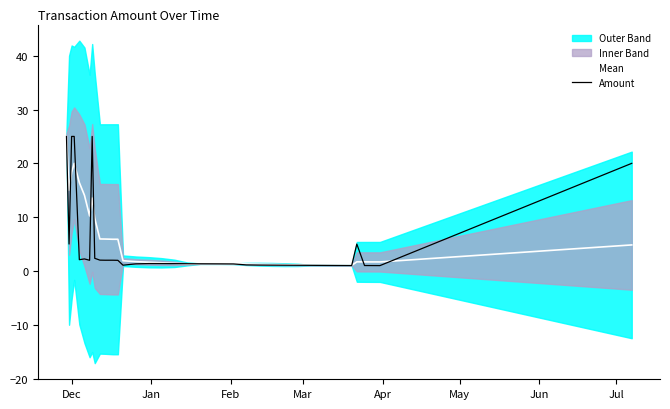

What is the value of the Amount point at the 3rd from the left?

25.0